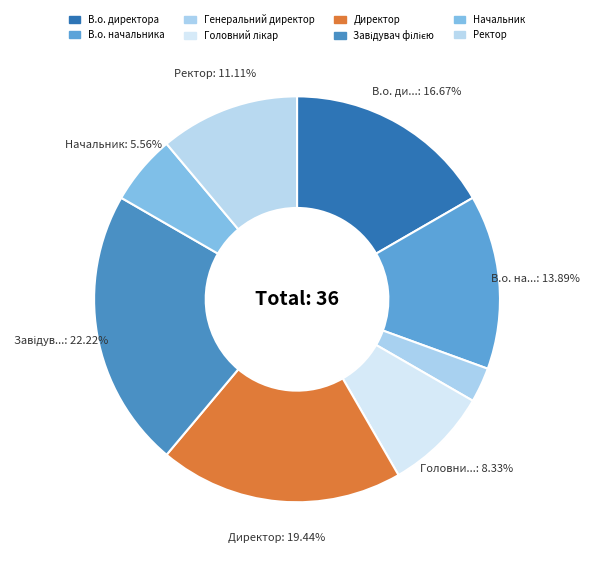

What percentage do В.о. директора and В.о. начальника together represent?

30.6%